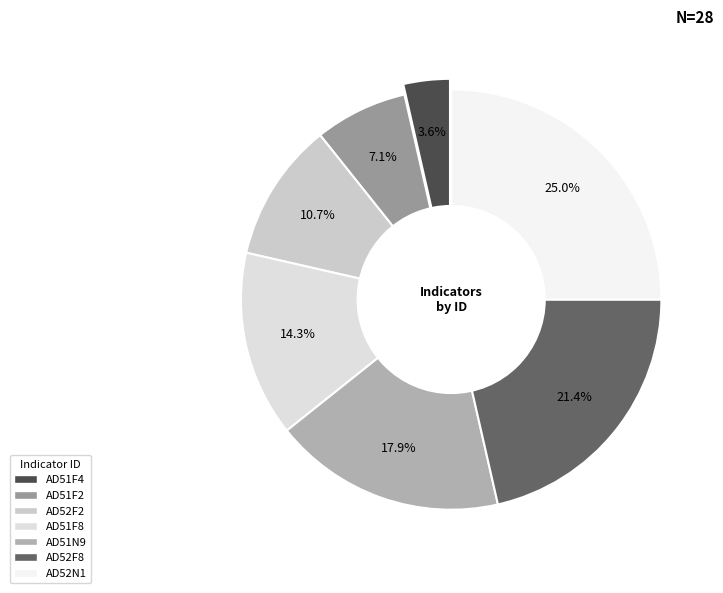

Which category has the biggest portion of the pie?

AD52N1